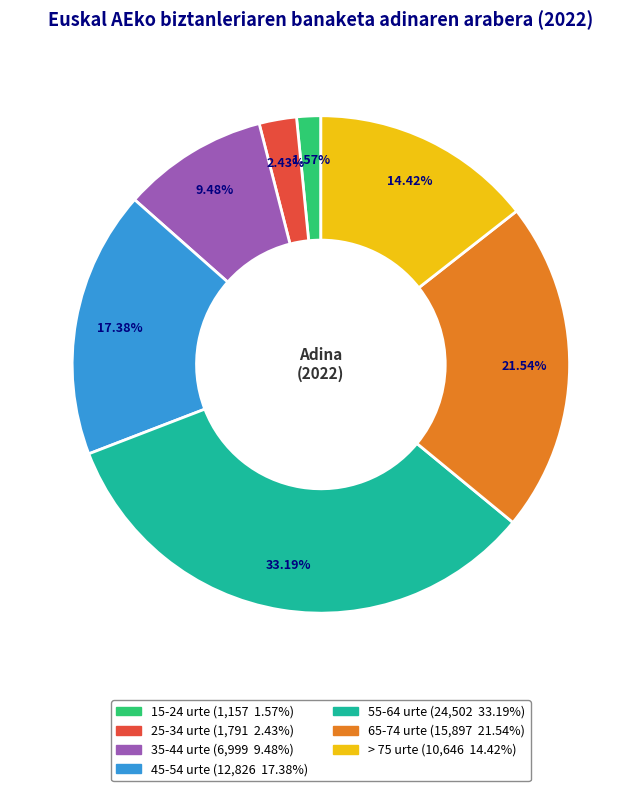

Is there any slice that represents more than half of the pie?

No